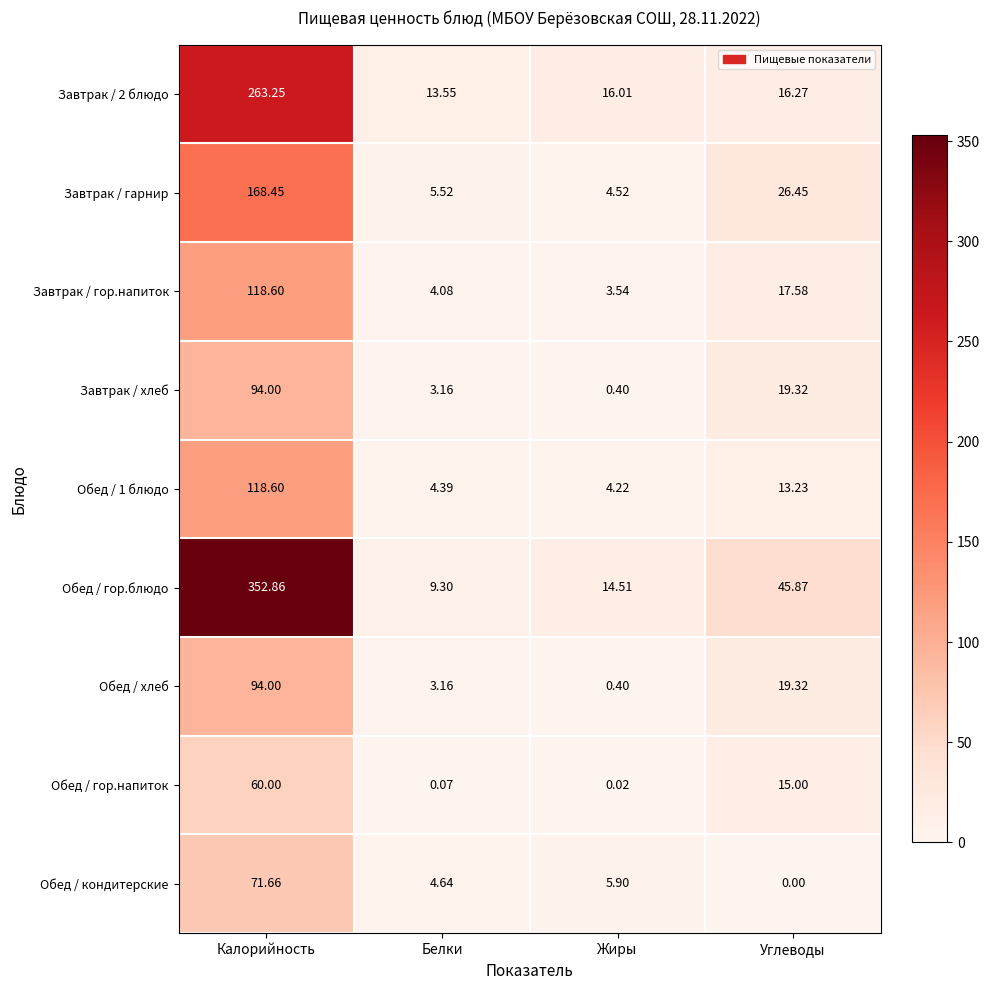

Where does the Обед / хлеб series first go above 19?

Калорийность